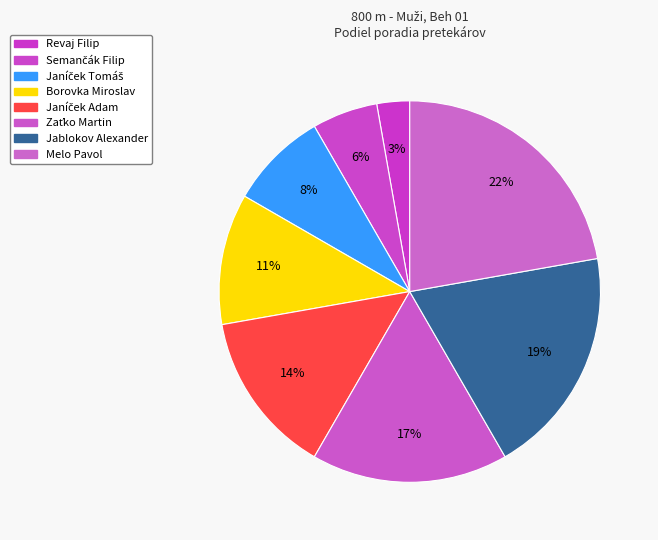

To the nearest percent, what is the combined percentage of Jablokov Alexander and Janíček Tomáš?

28%